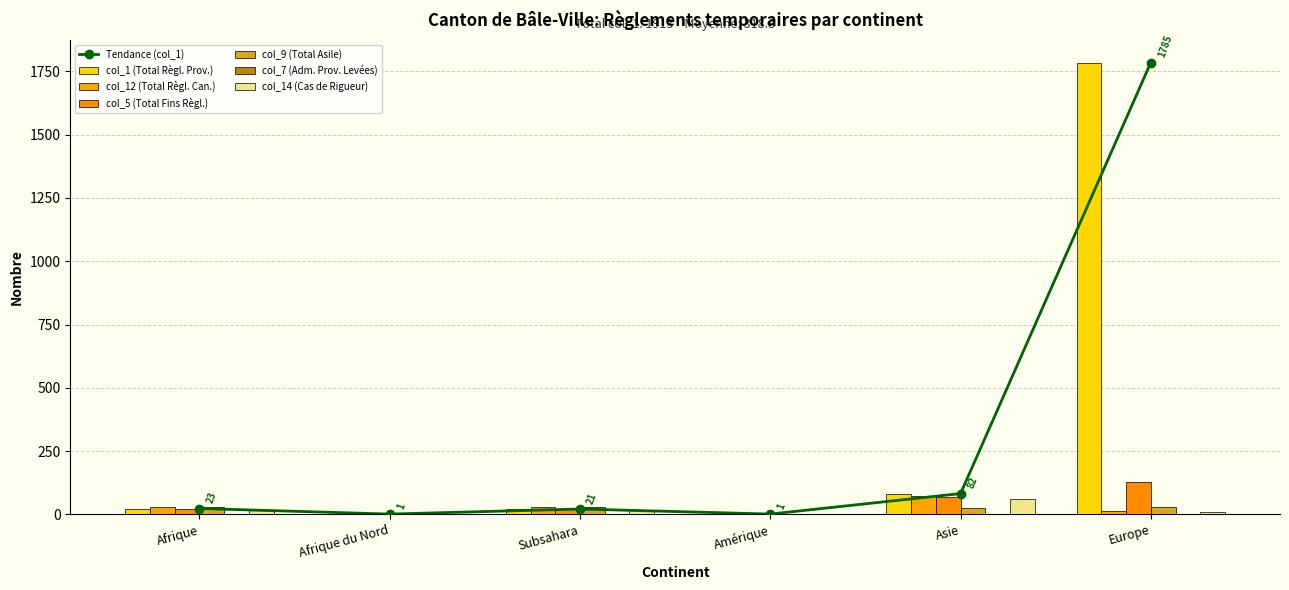

Reading left to right, transcribe all the data shown in this chart.

col_1 (Total Règl. Prov.): Afrique=23	Afrique du Nord=1	Subsahara=21	Amérique=1	Asie=82	Europe=1785
col_12 (Total Règl. Can.): Afrique=29	Afrique du Nord=0	Subsahara=28	Amérique=0	Asie=74	Europe=15
col_5 (Total Fins Règl.): Afrique=22	Afrique du Nord=0	Subsahara=21	Amérique=0	Asie=70	Europe=127
col_9 (Total Asile): Afrique=27	Afrique du Nord=0	Subsahara=27	Amérique=1	Asie=24	Europe=28
col_14 (Cas de Rigueur): Afrique=18	Afrique du Nord=0	Subsahara=17	Amérique=0	Asie=61	Europe=10